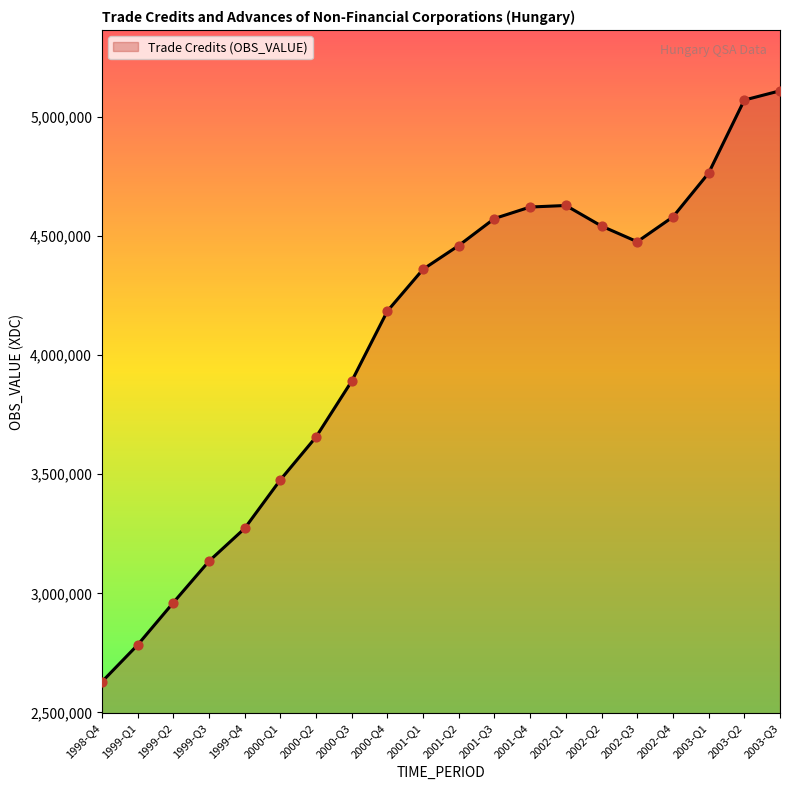

Approximately how many times larger is the value at 1999-Q3 compared to 2003-Q1?

0.7